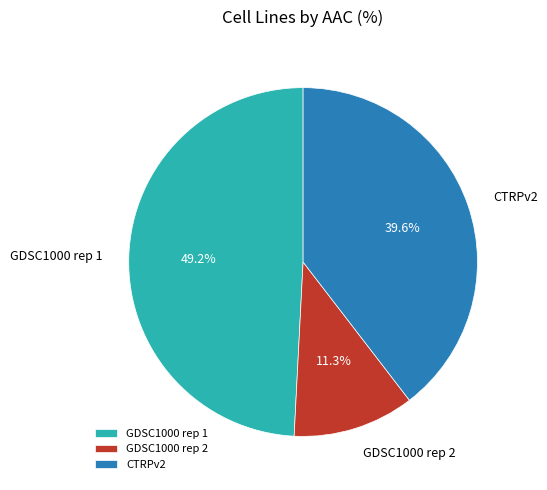

To the nearest percent, what portion does CTRPv2 represent?

40%